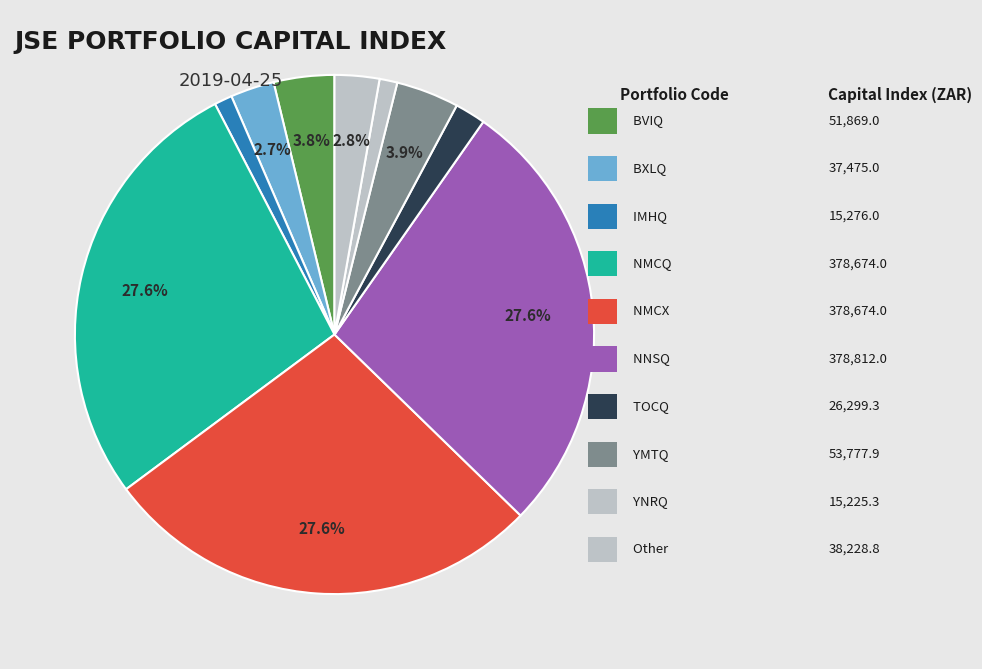

Is there any slice that represents more than half of the pie?

No